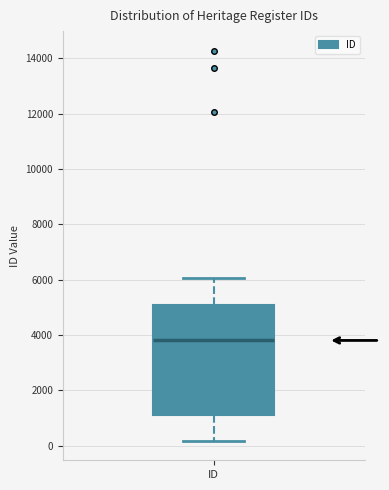

Transcribe this box plot: give where the median line is, the range the box spans, and where the two whiskers end, as read against the y-axis. The values are not printed on the chart, so give them approximately, as read against the axis.

median 3800, box 1200 to 5000, whiskers 200 to 6000